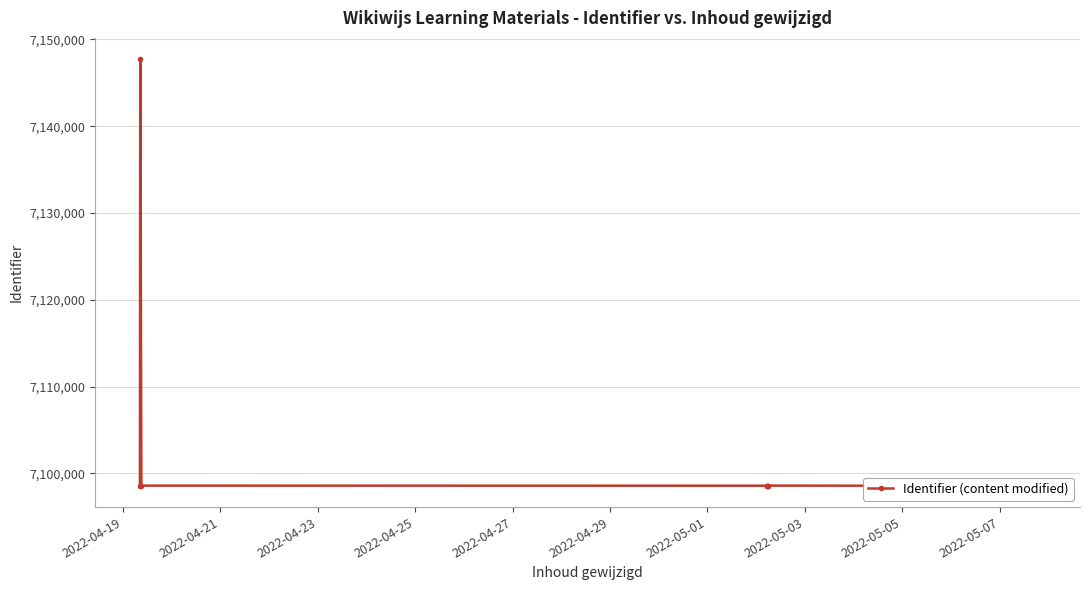

Which label corresponds to the smallest value in the chart?

2022-05-03